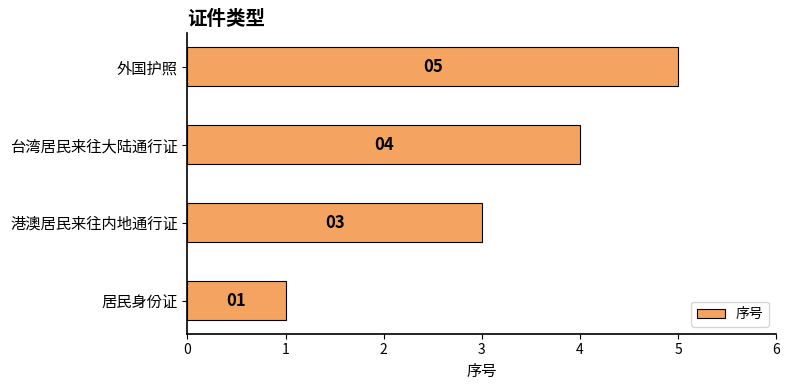

The chart shows a value of 7 at 台湾居民来往大陆通行证. True or false?

False